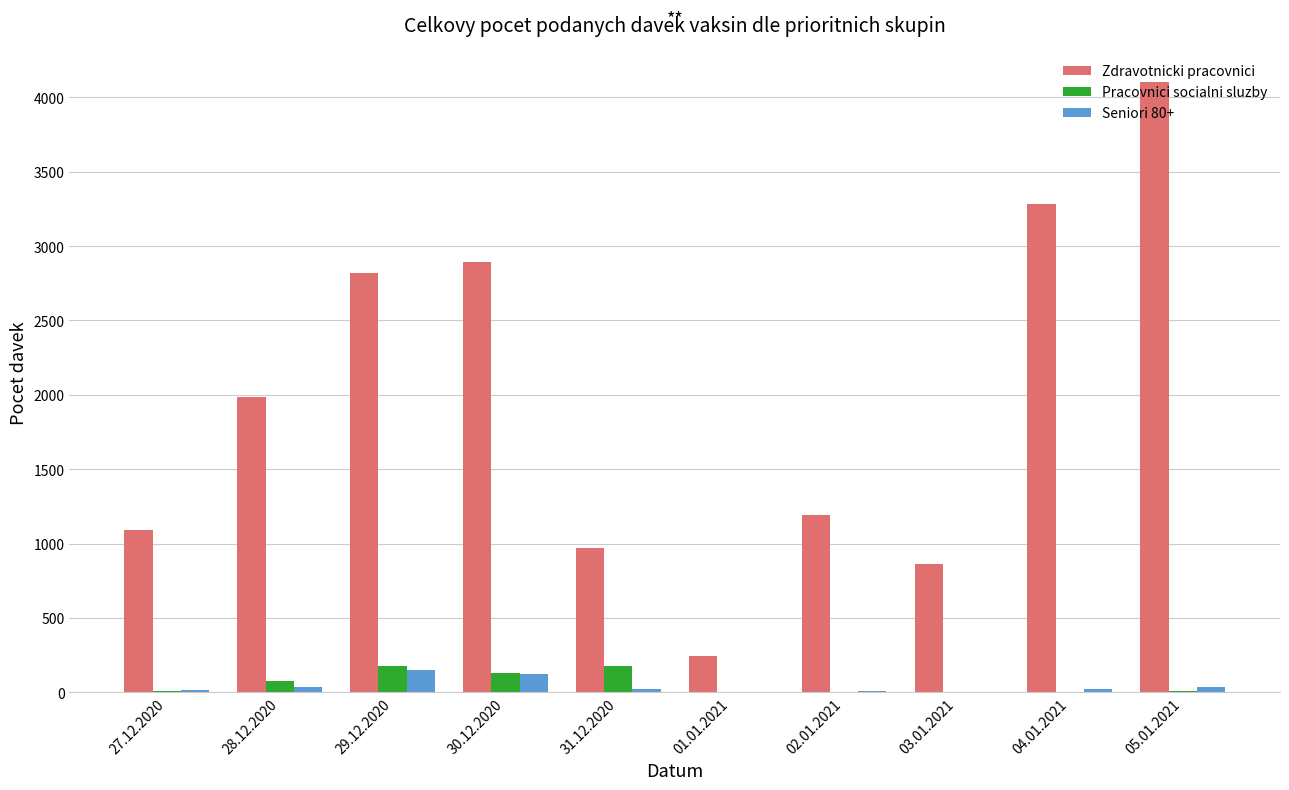

Which series changed the most between 31.12.2020 and 05.01.2021?

Zdravotnicki pracovnici